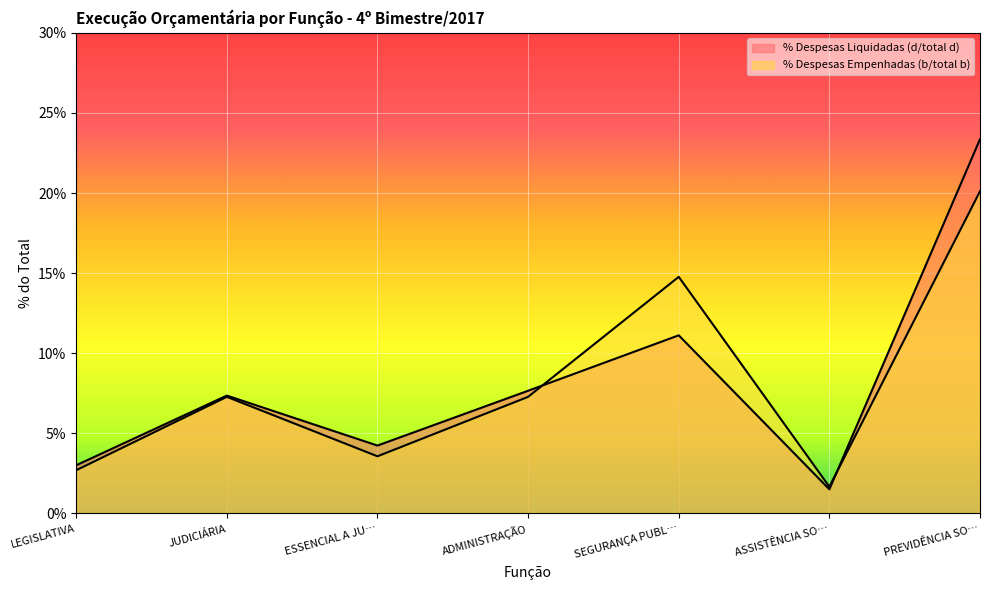

What is the maximum value for % Despesas Liquidadas (d/total d)?

23.4